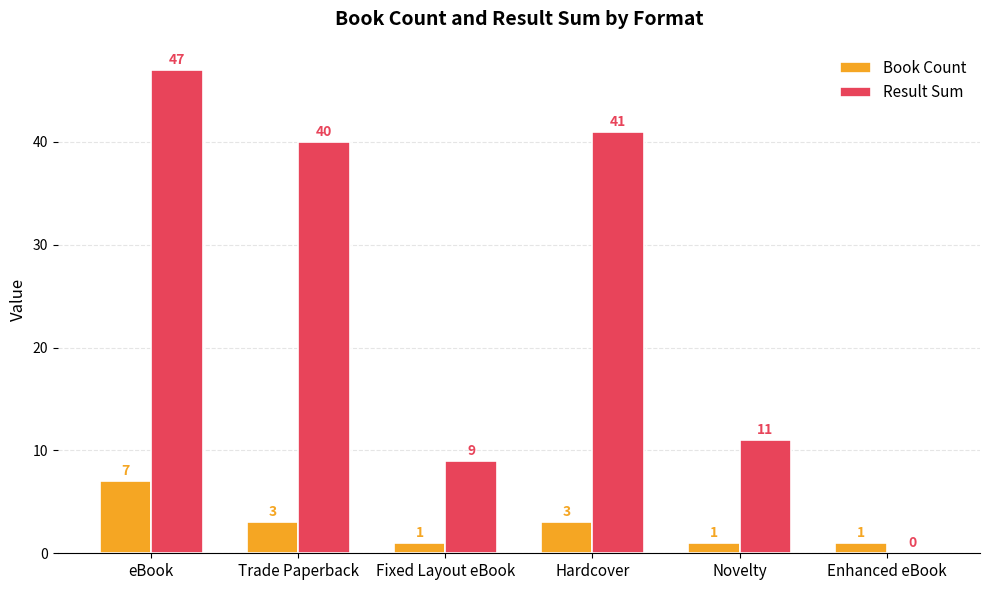

At which category is the sum across all series the highest?

eBook